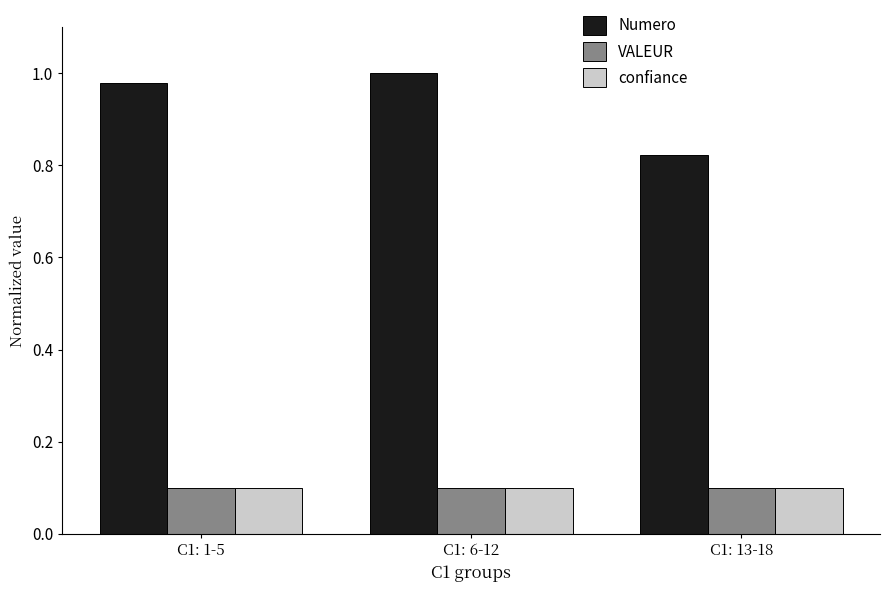

What are all the series names shown in the legend?

Numero, VALEUR, confiance